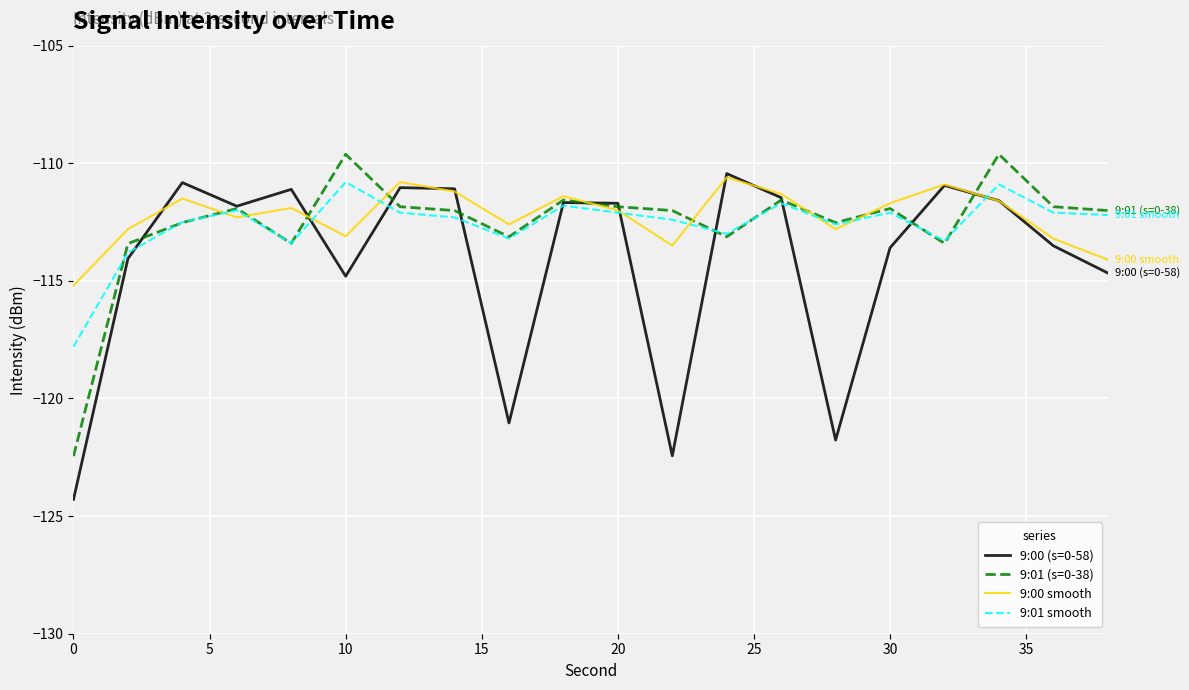

Which series has the widest spread of values?

9:00 (s=0-58)